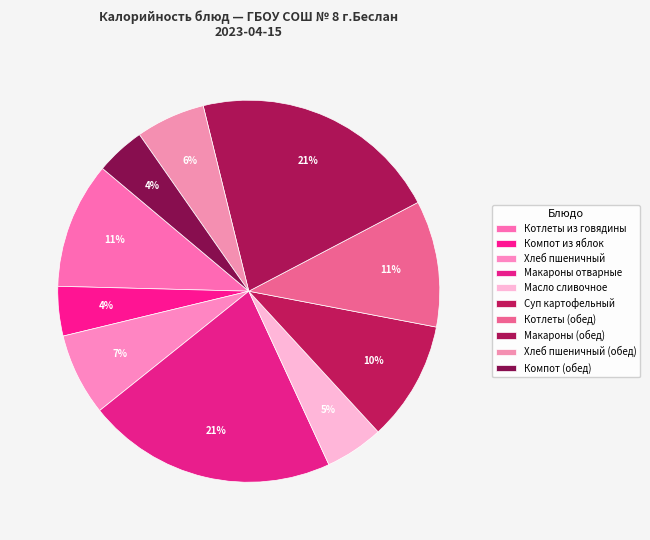

To the nearest percent, what is the average slice percentage?

10%